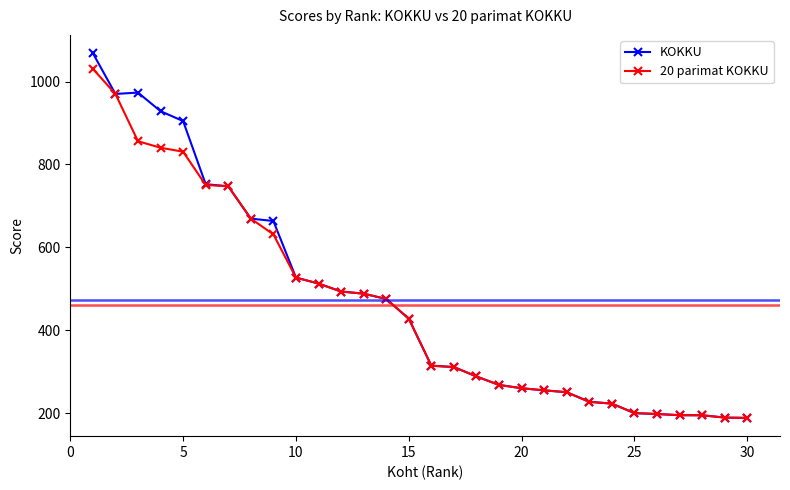

What is the greatest value displayed?

1068.6